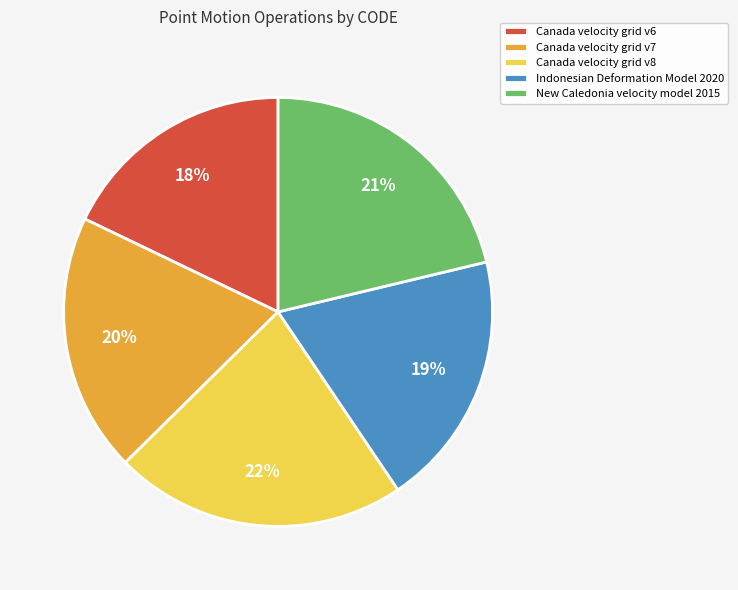

Do Canada velocity grid v7 and Indonesian Deformation Model 2020 together represent more than half of the pie?

No